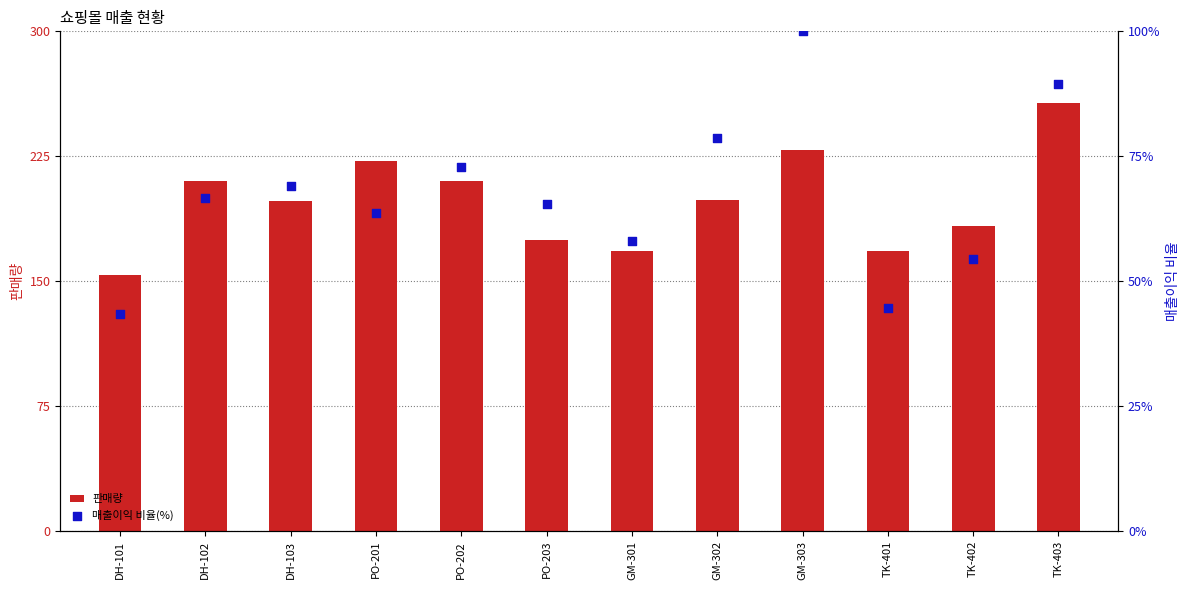

What are all the series names shown in the legend?

판매량, 매출이익 비율(%)